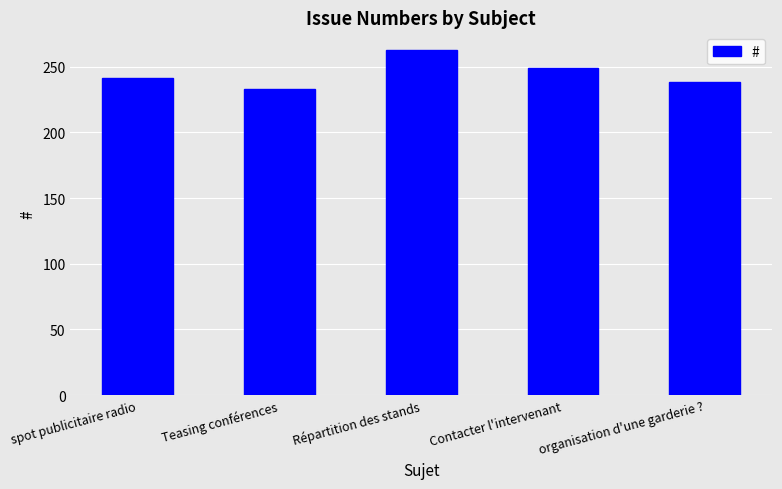

What value does the data have at Teasing conférences?

233